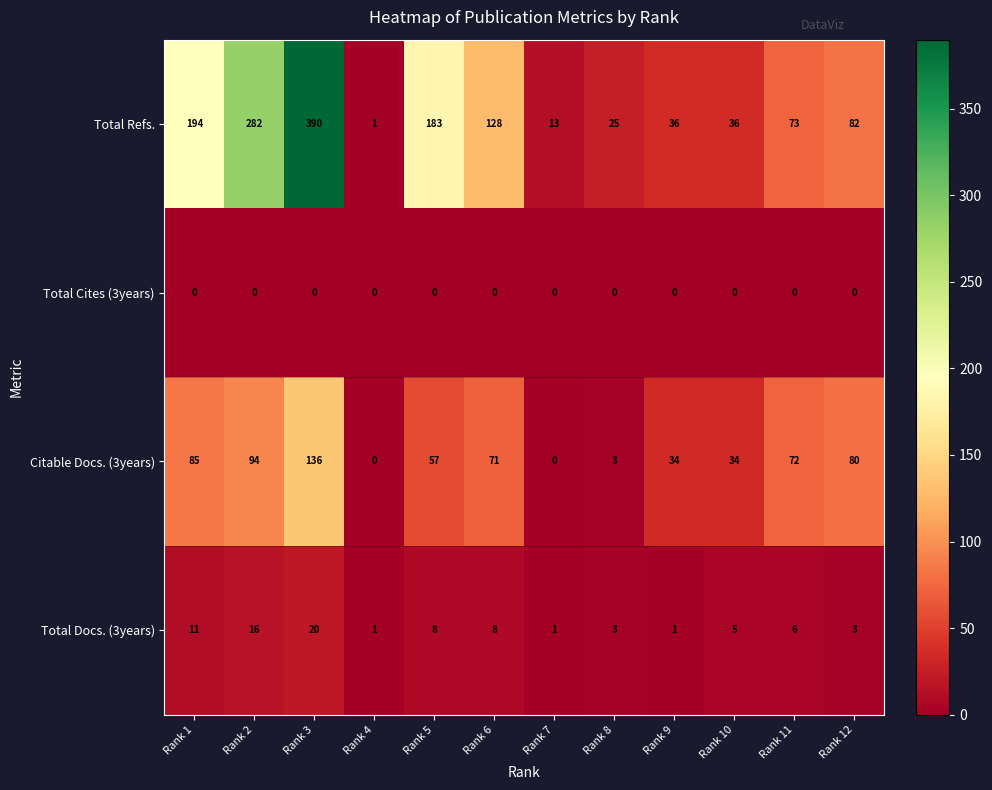

Count the number of data series in this chart.

4